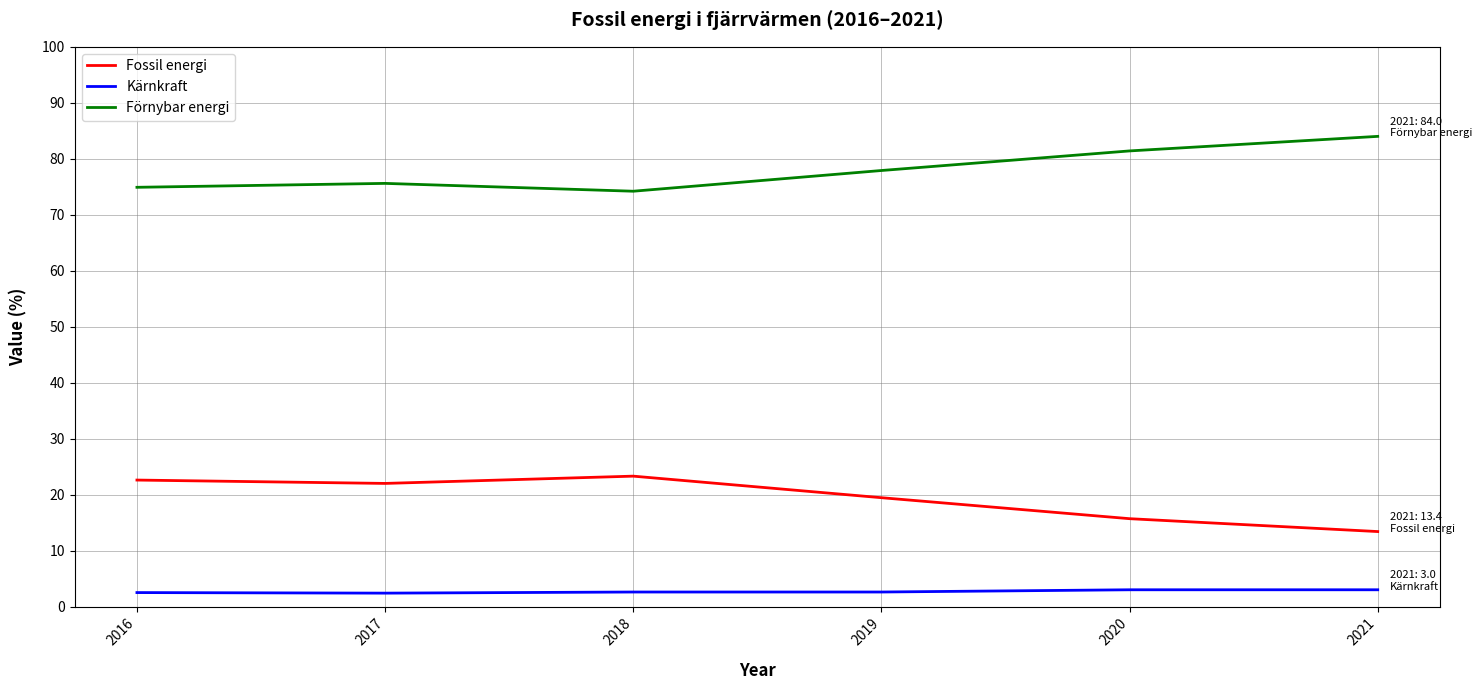

Which label corresponds to the largest value in the chart?

2021